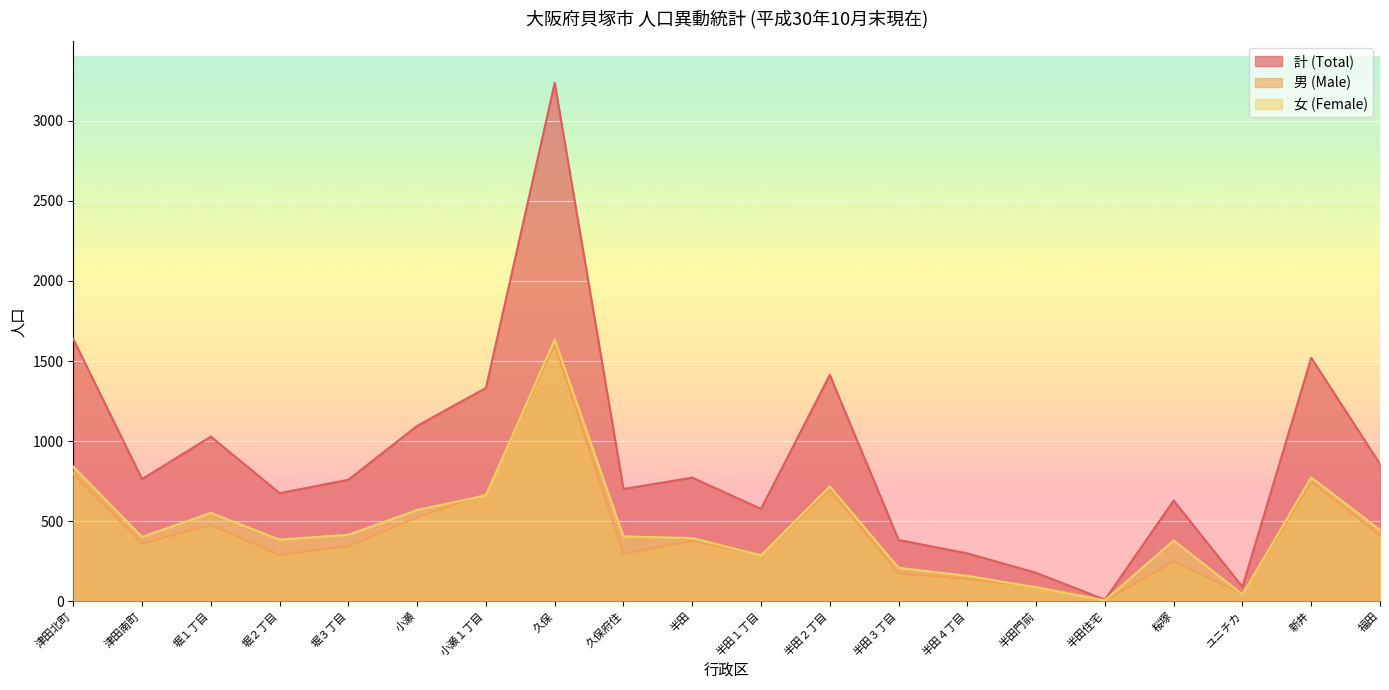

What is the label of the 5th point from the left?

堀３丁目